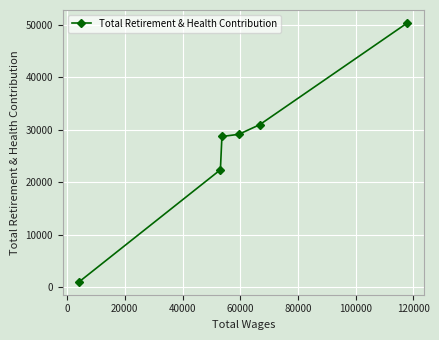

What is the value of the 4th point from the left?

29133